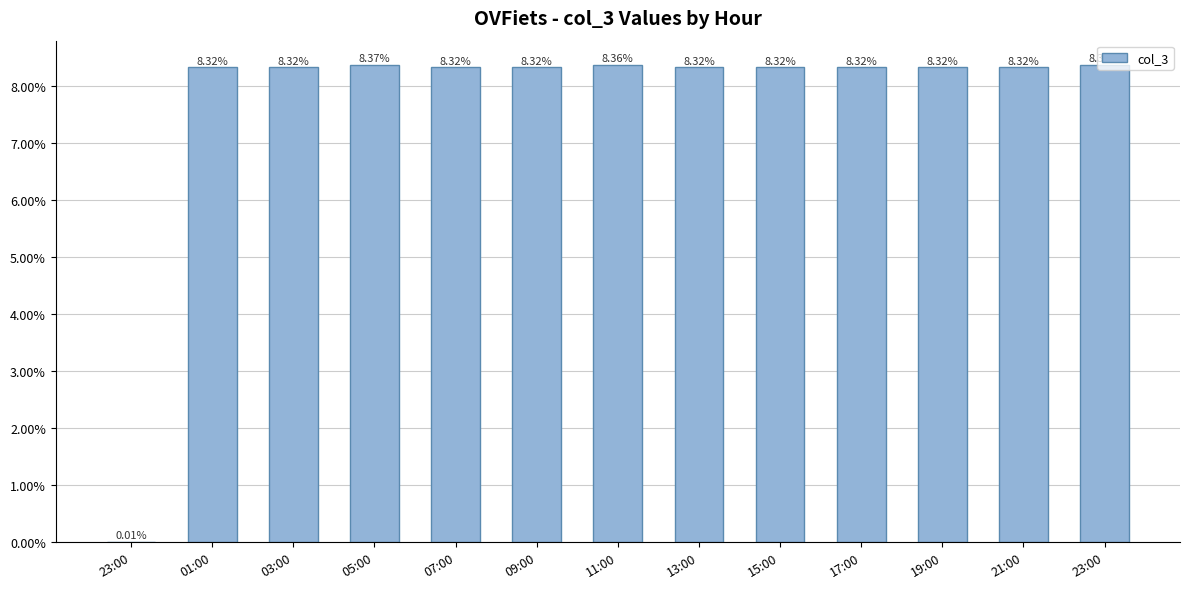

Which has a higher value, 19:00 or 15:00?

19:00